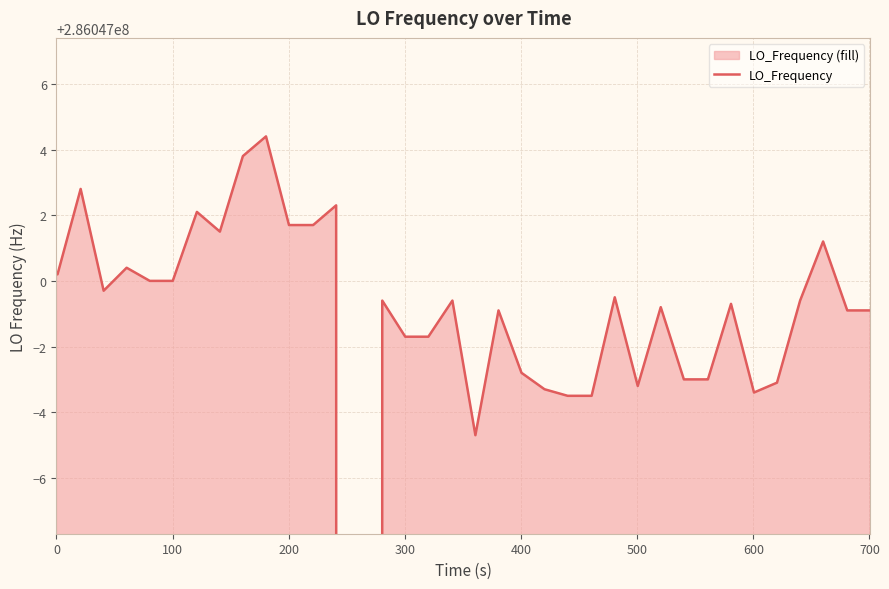

How many distinct data groups are displayed?

1